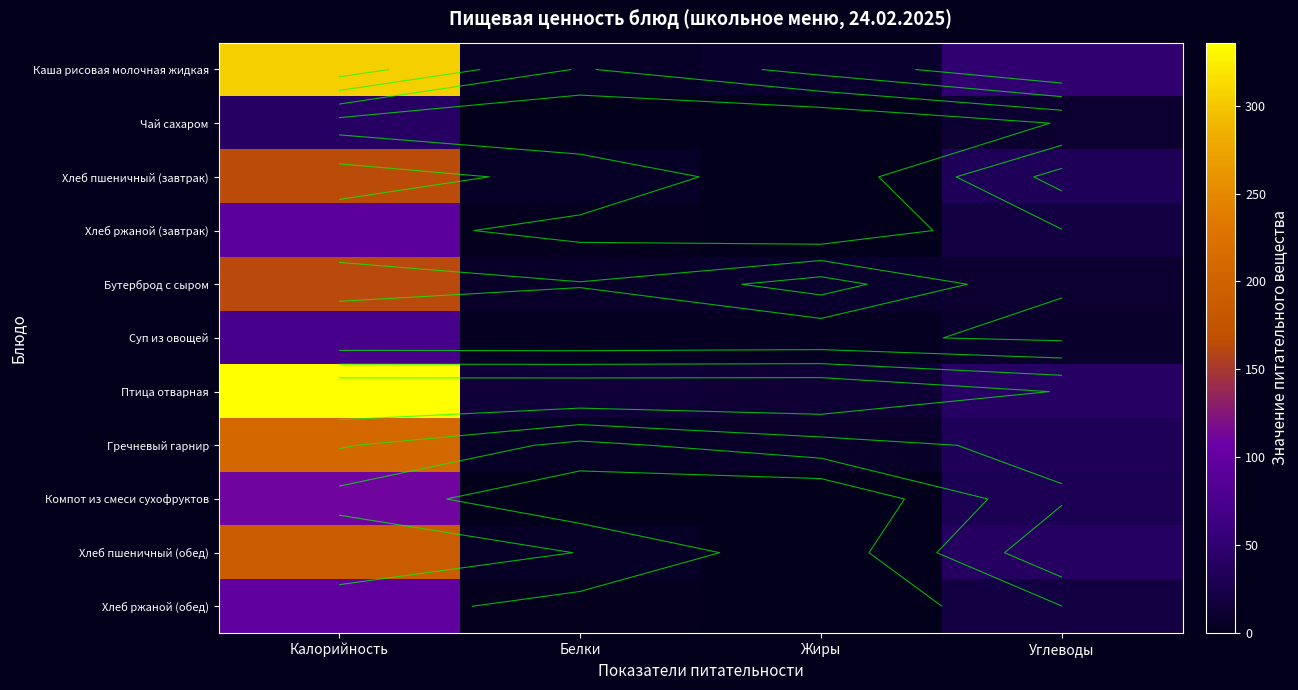

The value of Хлеб пшеничный (завтрак) at Калорийность is 274.9. True or false?

False